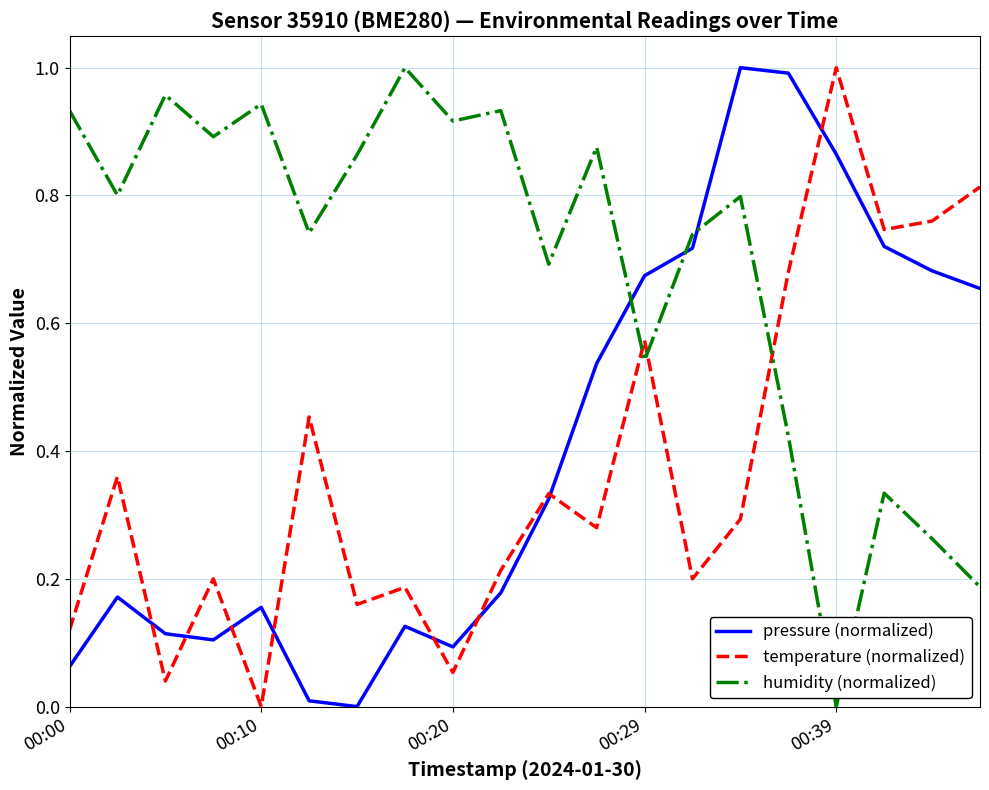

In pressure (normalized), how many points are lower than both neighbors (excluding endpoints)?

3